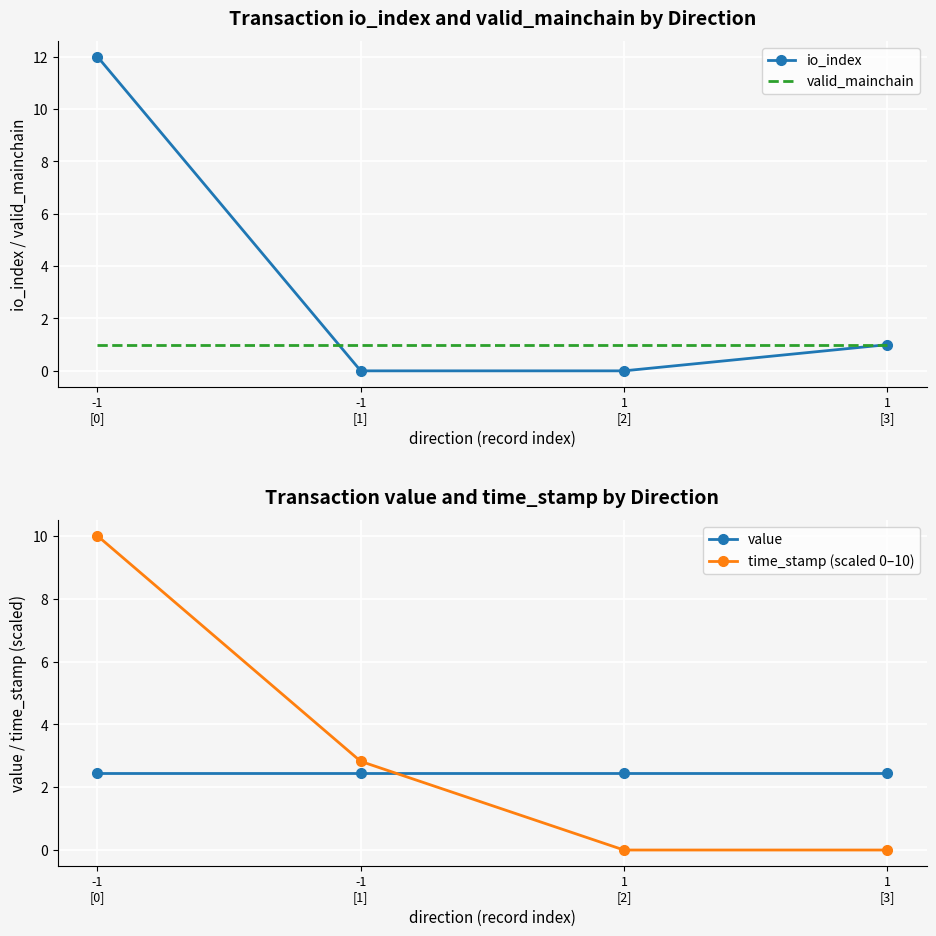

Reading left to right, what are all the values shown in this chart?

io_index: 12.0	0.0	0.0	1.0
valid_mainchain: 1.0	1.0	1.0	1.0
value: 2.4	2.4	2.4	2.4
time_stamp (scaled 0–10): 10.0	2.8	0.0	0.0